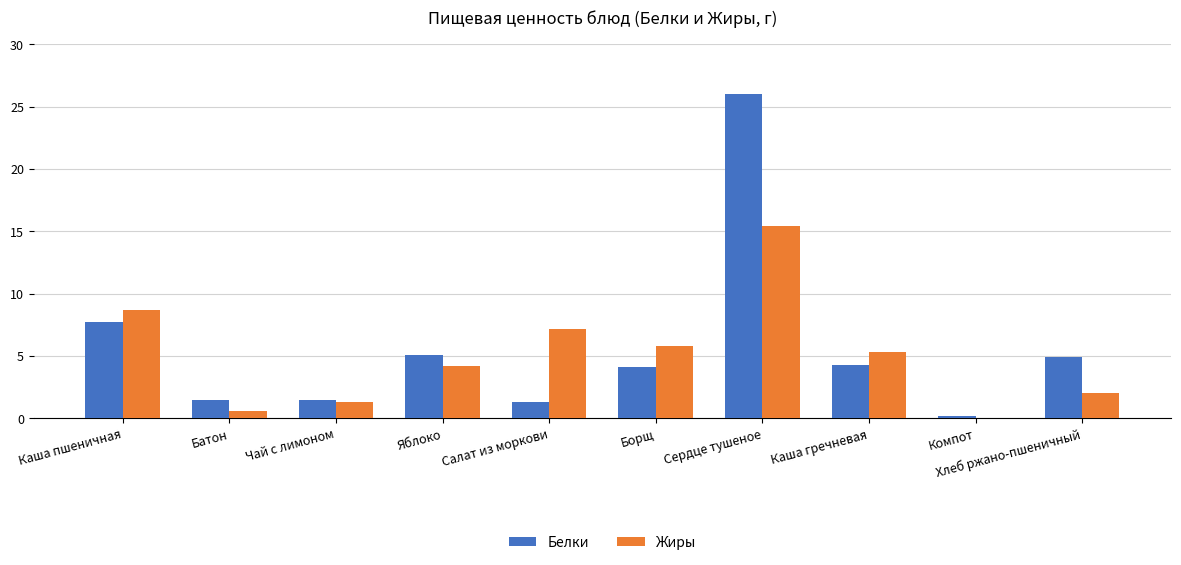

Reading left to right, list all the values displayed in this chart.

Белки: 7.7	1.5	1.5	5.0	1.3	4.1	26.0	4.3	0.2	4.9
Жиры: 8.7	0.6	1.3	4.2	7.2	5.8	15.4	5.3	0.0	2.0